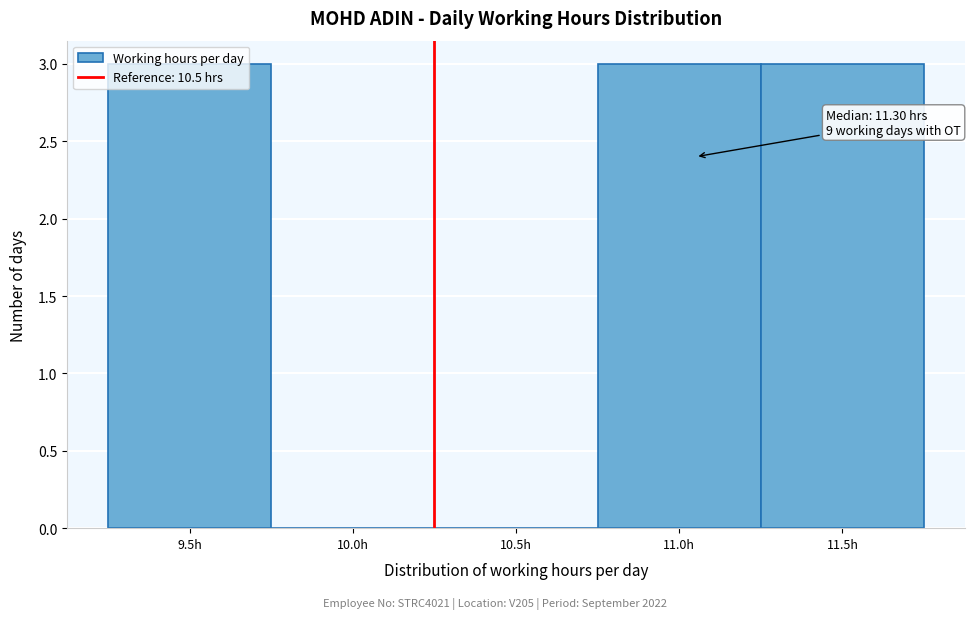

True or false: the data shows 3 at 11.0h.

True